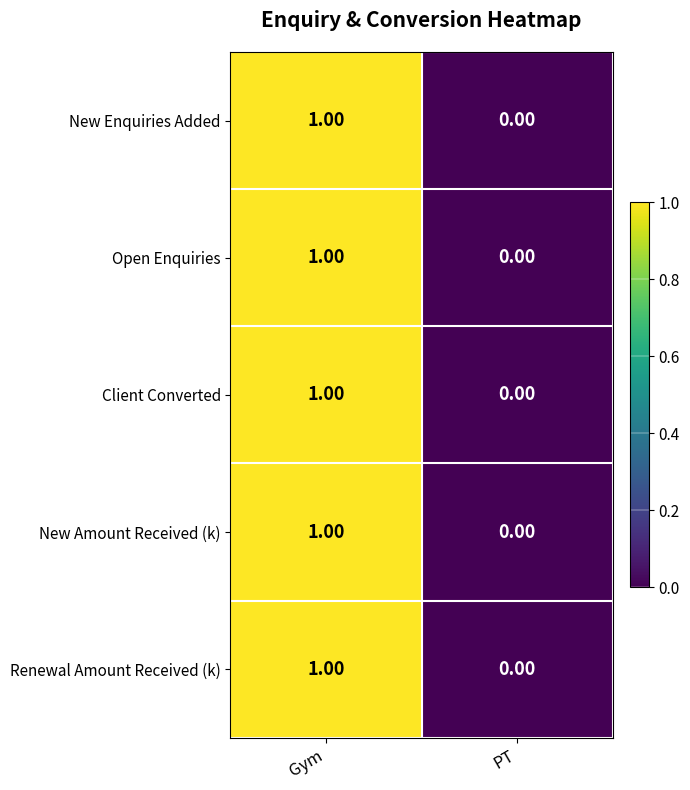

Which category has the lowest value in the New Amount Received (k) series?

PT